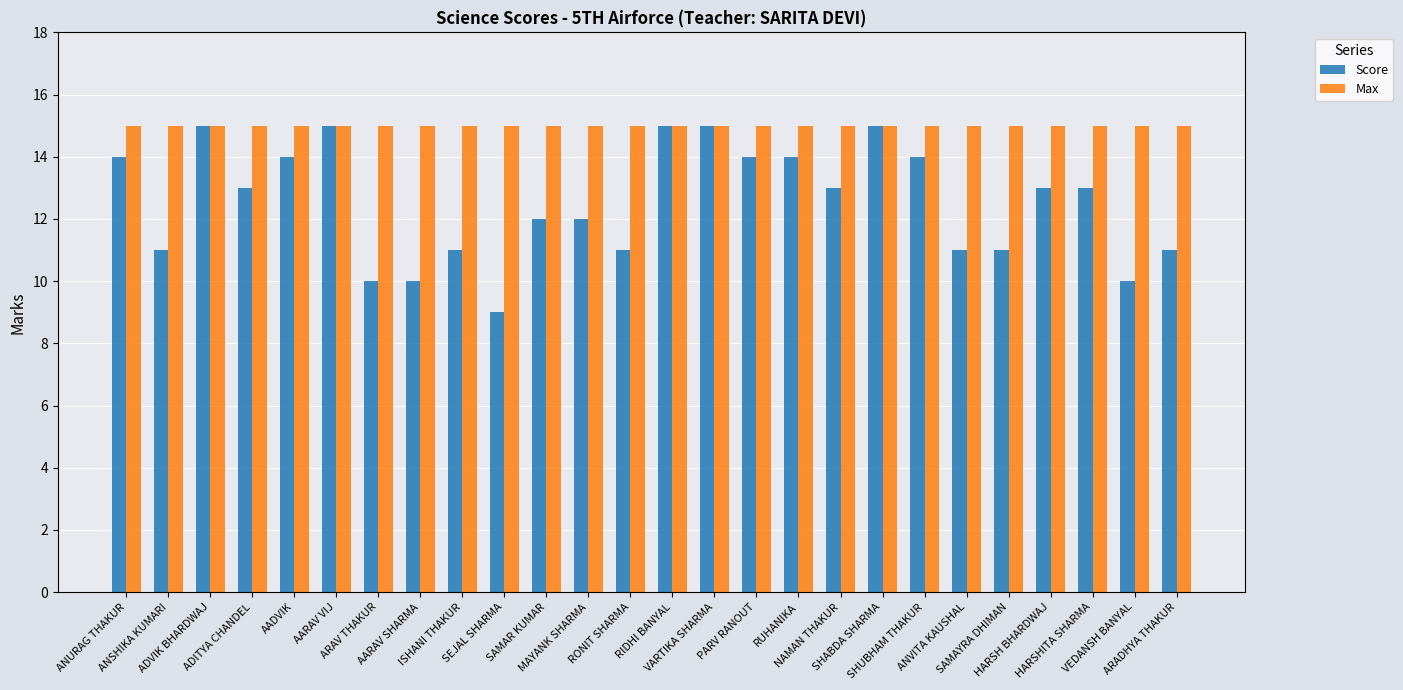

What is the label of the 16th bar from the left?

PARV RANOUT